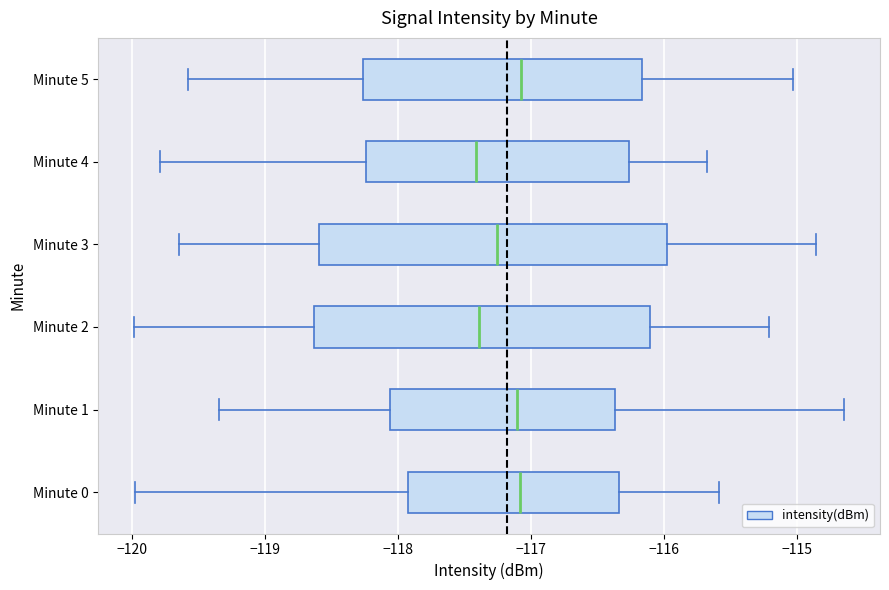

Where does the left whisker of the box for Minute 1 end on the x-axis? The values are not printed on the chart, so give them approximately, as read against the axis.

-119.3